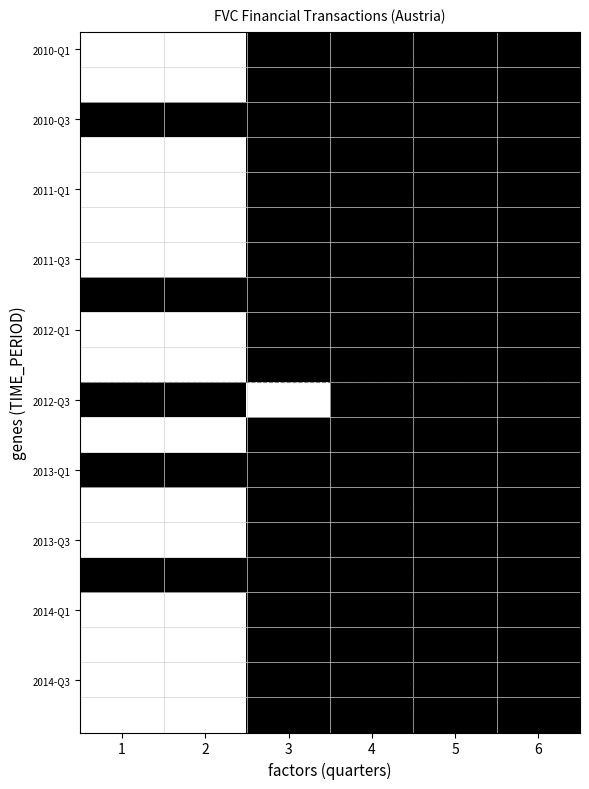

What is the maximum value shown in the chart?

1